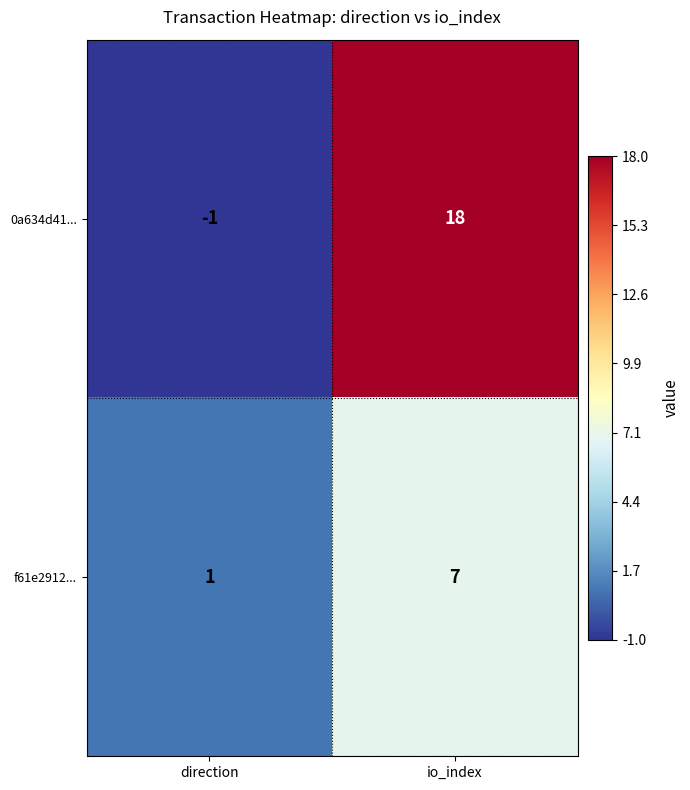

At which label is 0a634d41... closest to 8?

direction